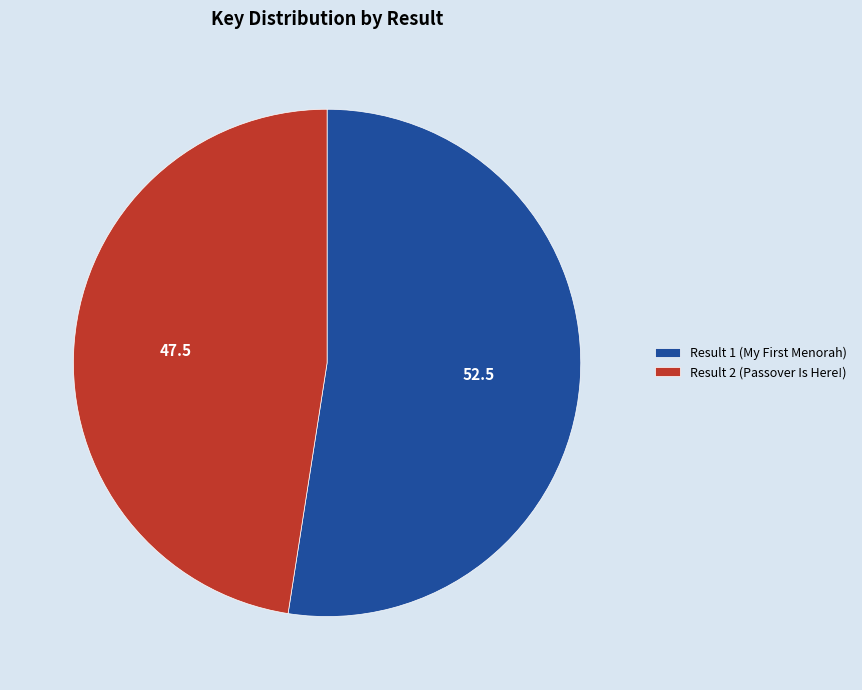

Rank the categories by value from lowest to highest.

Result 2 (Passover Is Here!), Result 1 (My First Menorah)